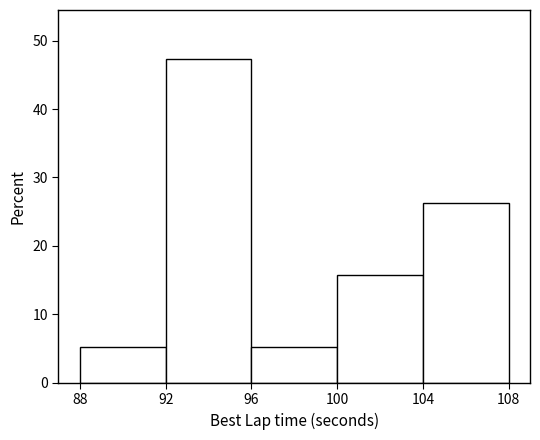

How tall is the bar that spans 100 to 104 on the x-axis? The values are not printed on the chart, so give them approximately, as read against the axis.

16